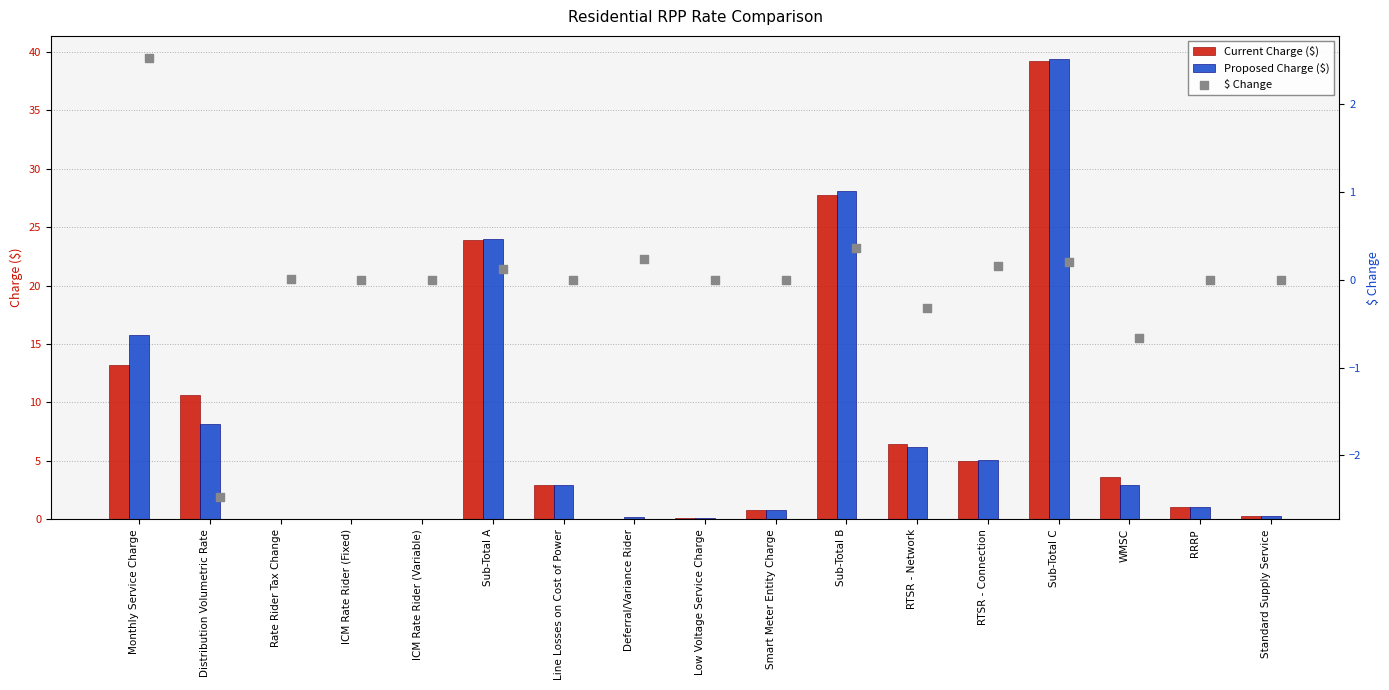

At how many categories does at least one series exceed 22?

3